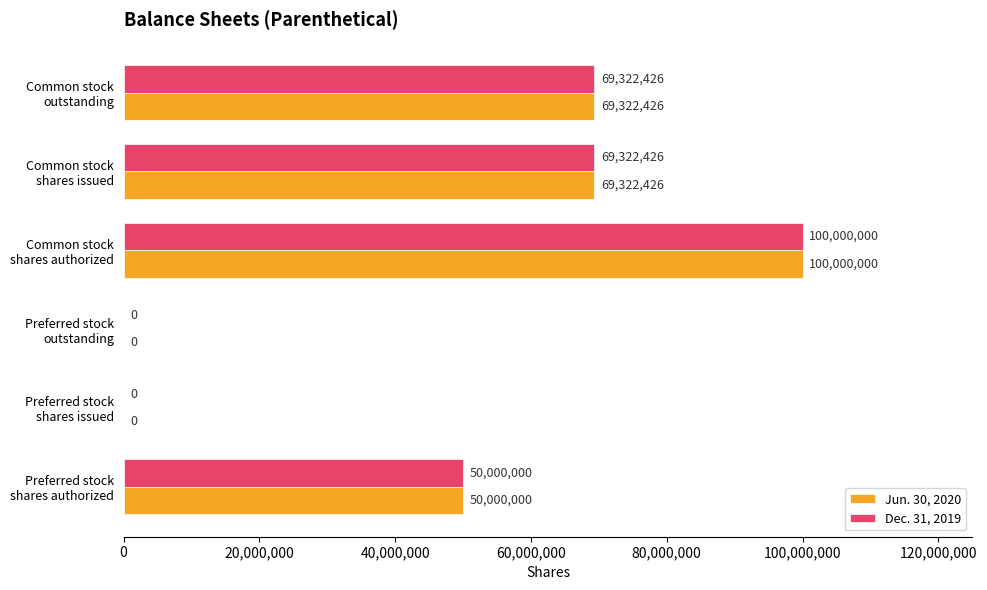

What is the sum of all Dec. 31, 2019 values?

288644852